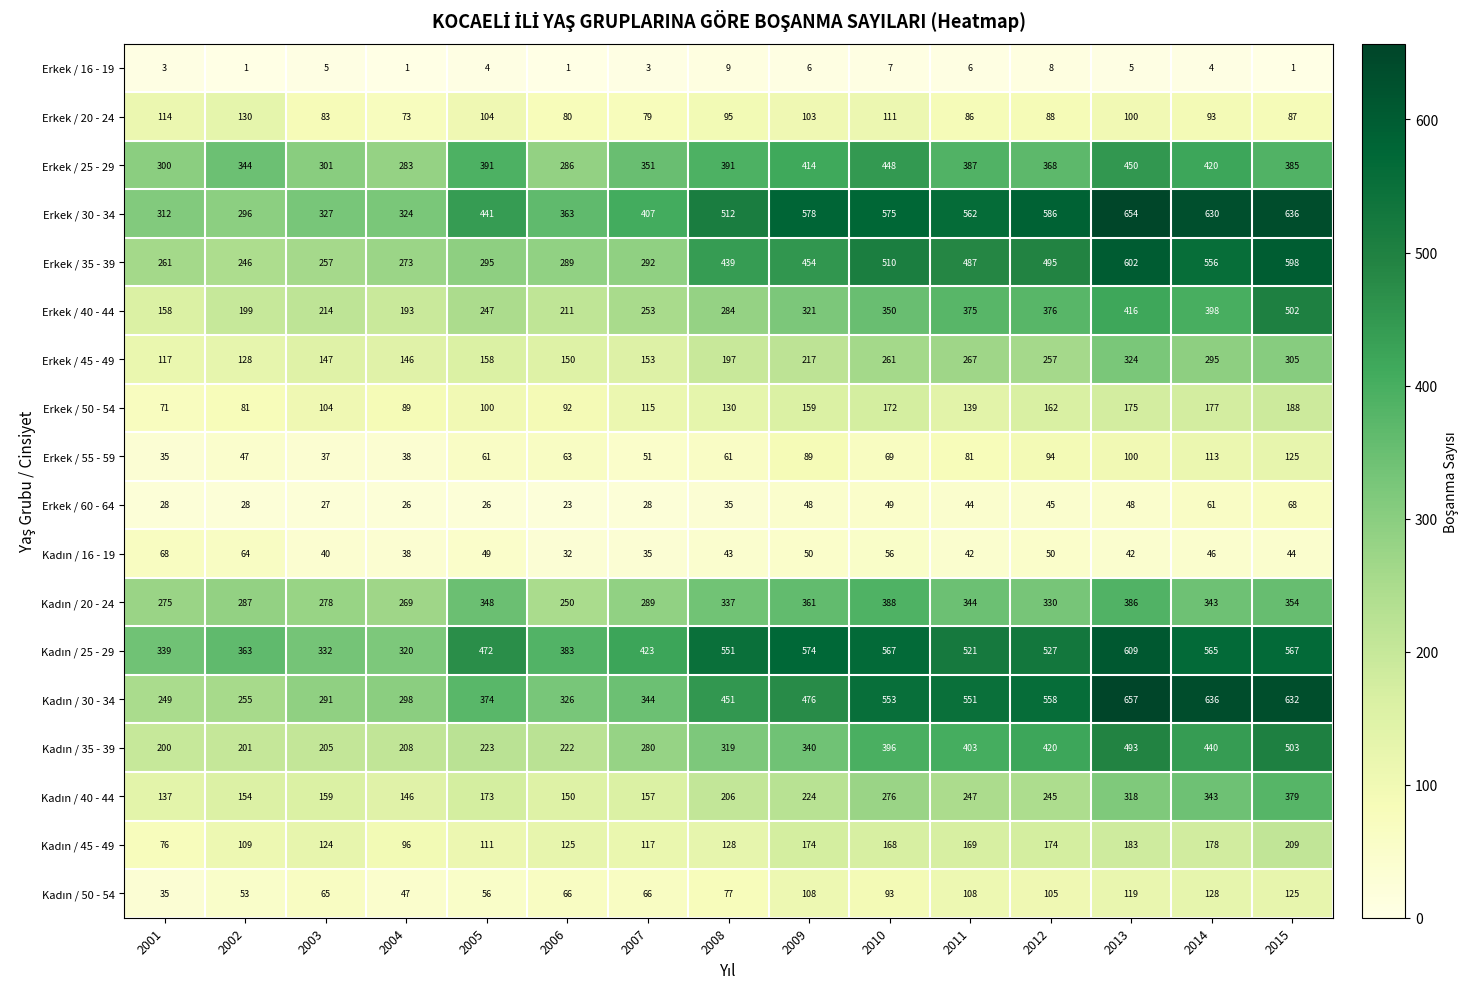

What is the difference between the maximum and second lowest values in the Erkek / 20 - 24 series?

51